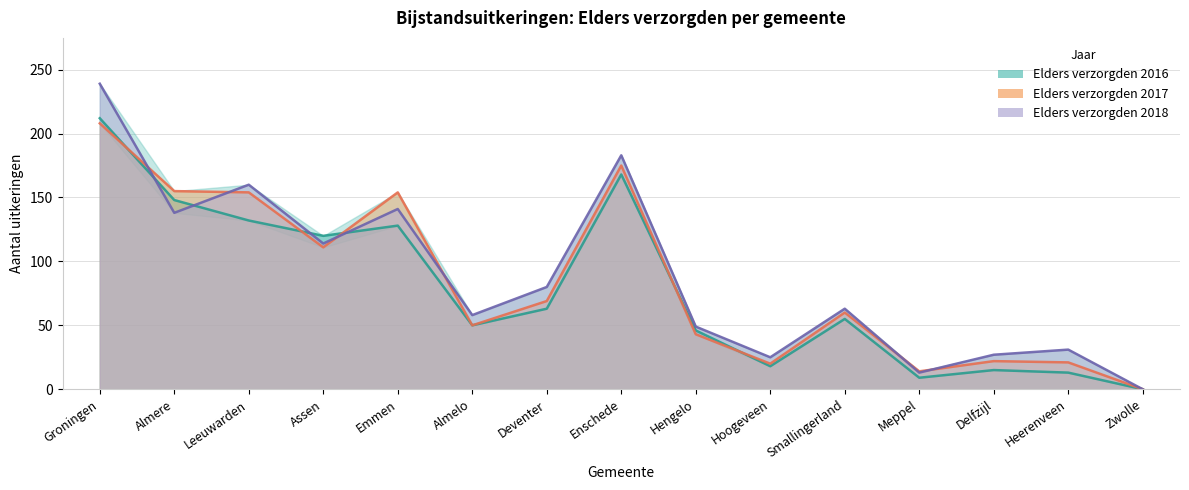

How many lines are shown in the chart?

3